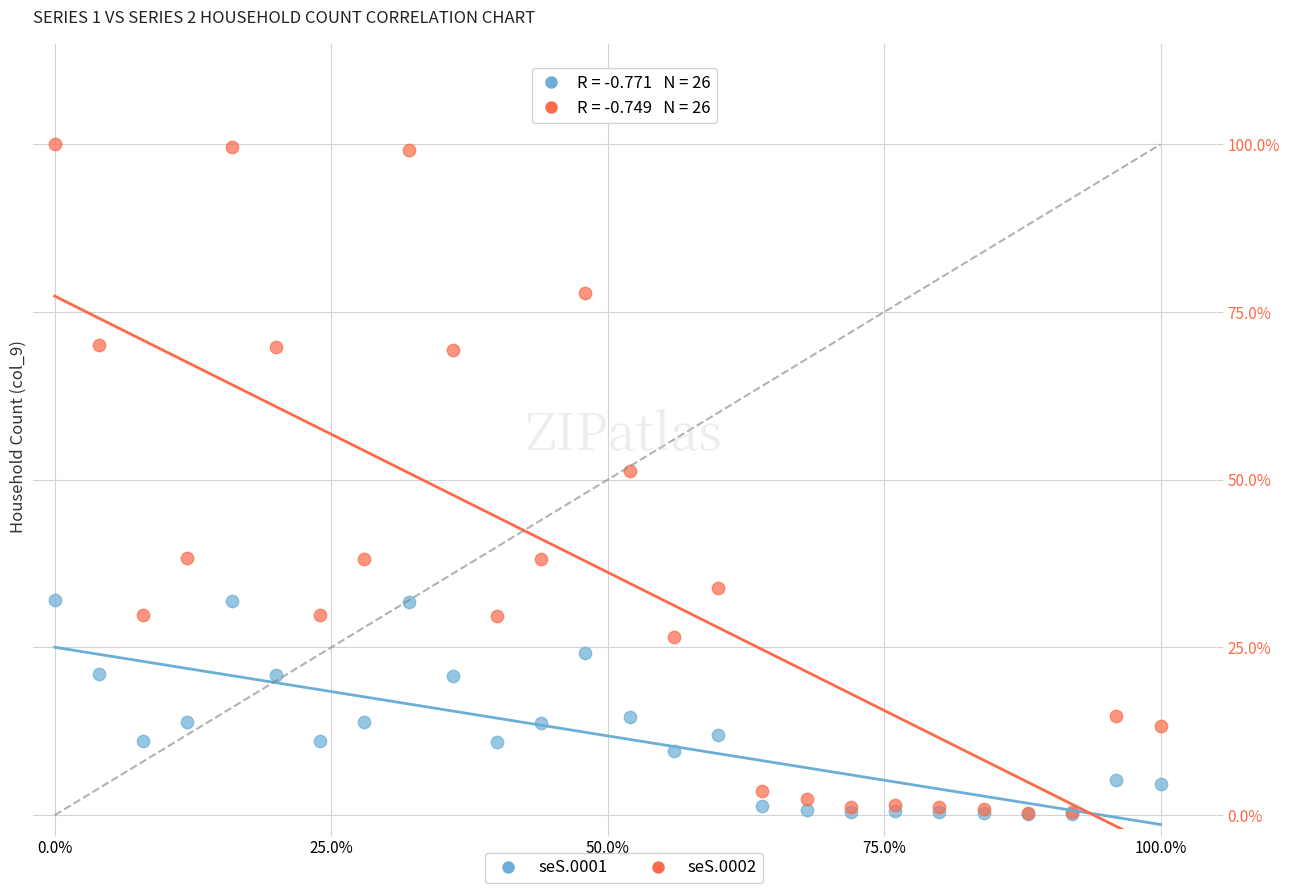

What are all the series names shown in the legend?

seS.0001, seS.0002